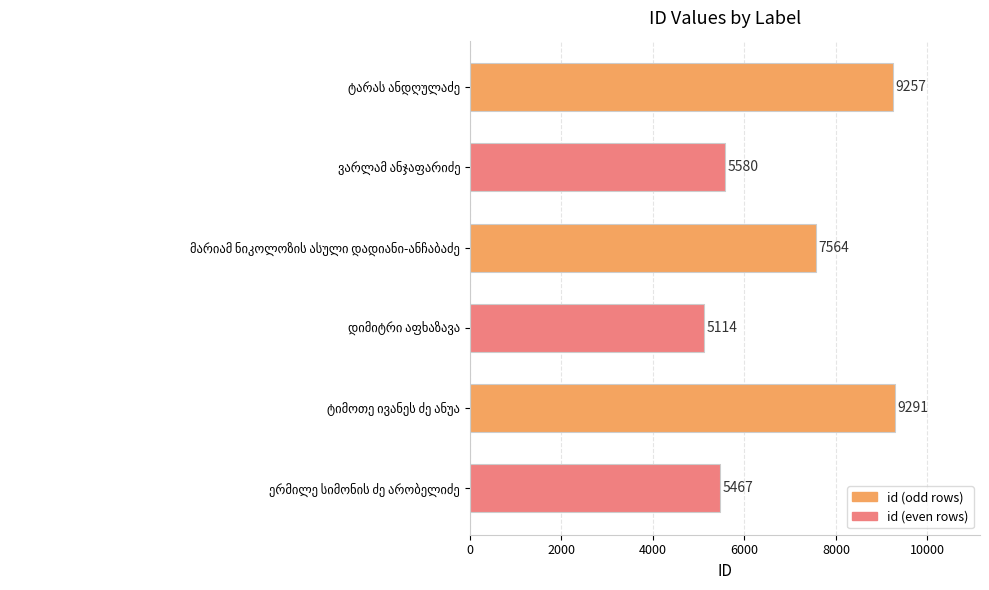

Reading bottom to top, transcribe all the data shown in this chart.

5467	9291	5114	7564	5580	9257